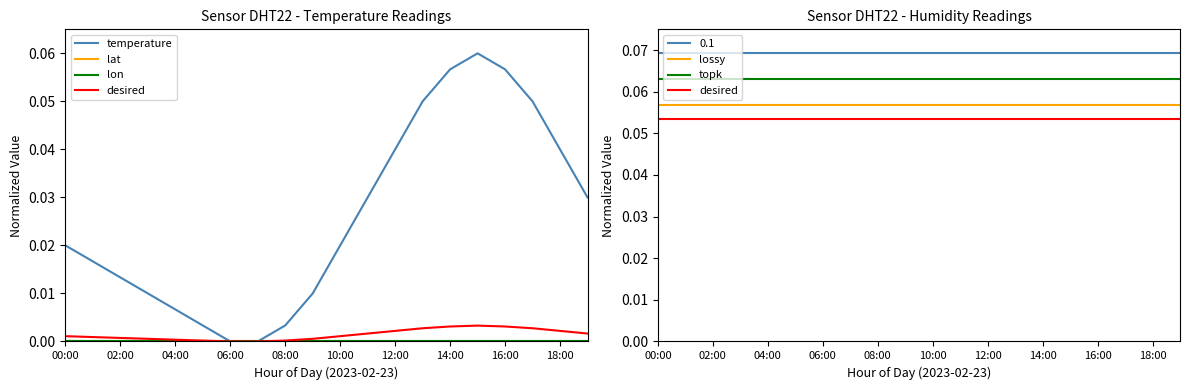

True or false: lon and desired intersect in this chart.

False